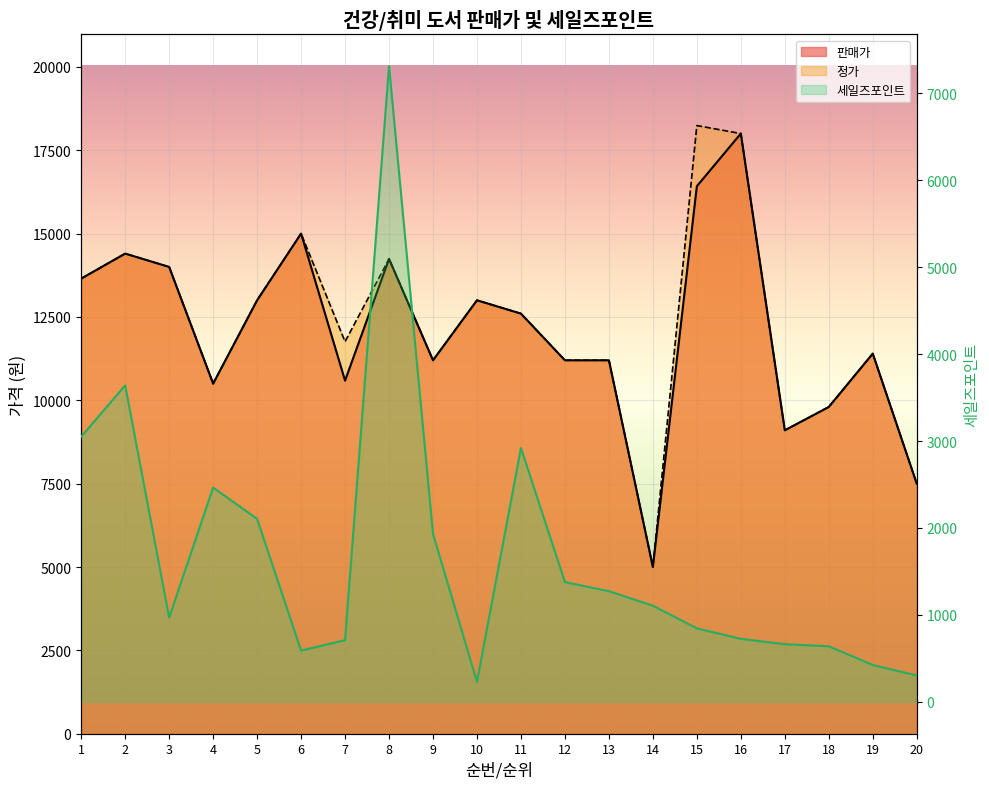

True or false: 세일즈포인트 and 정가 intersect in this chart.

False